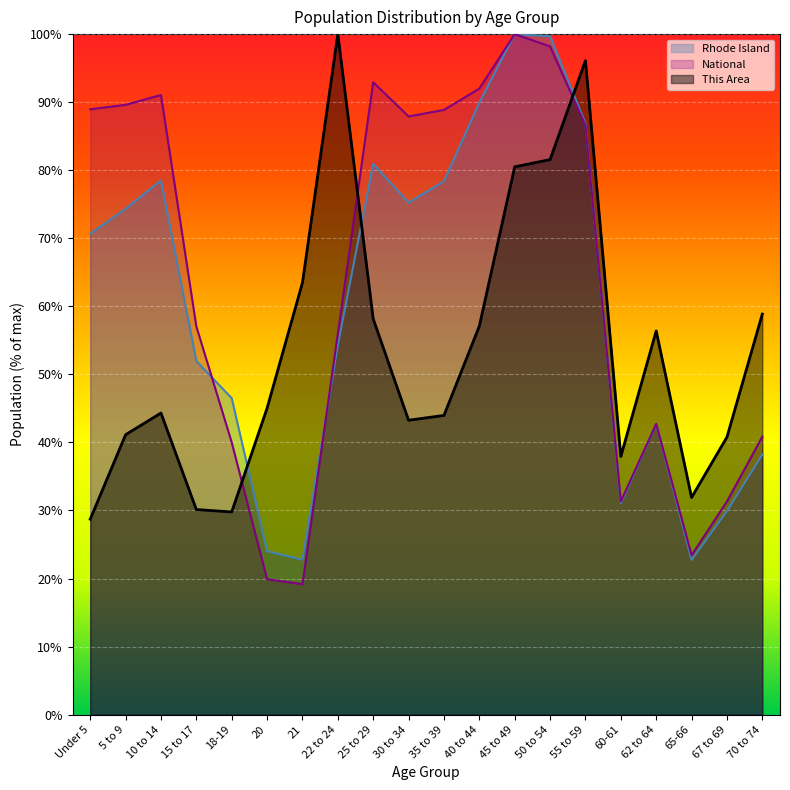

Which series has the largest total across all categories?

National